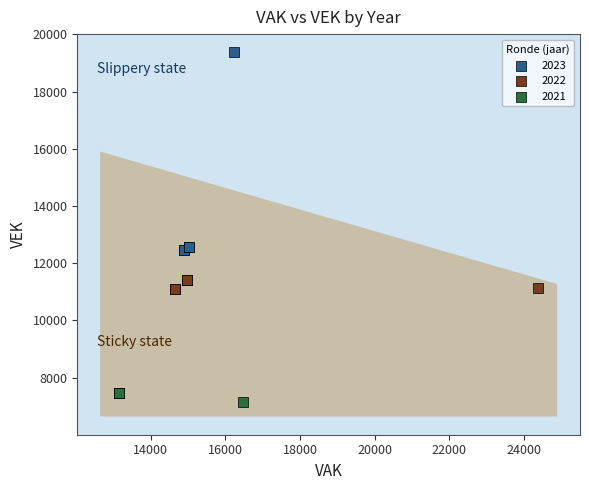

Which series reaches the minimum Y coordinate?

2021